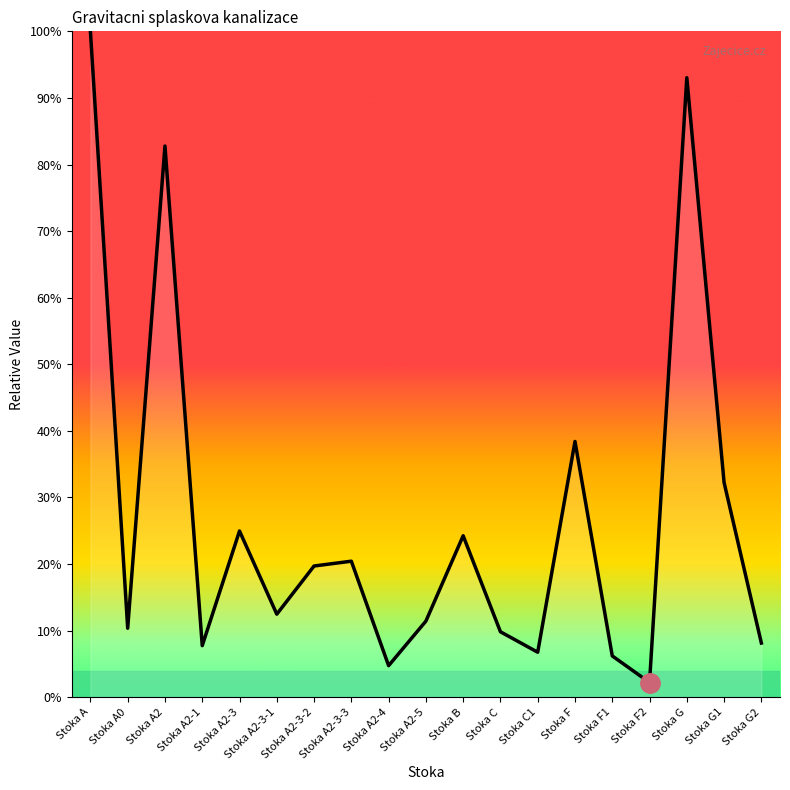

Is it true that the value at Stoka A2-3-2 is 29.3?

False